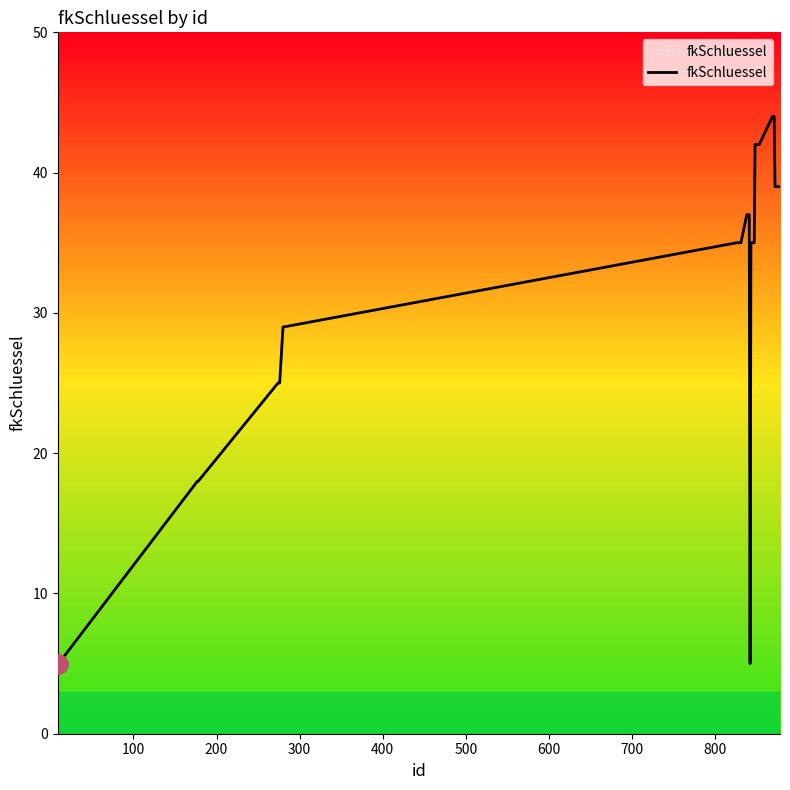

What is the minimum value shown in the chart?

5